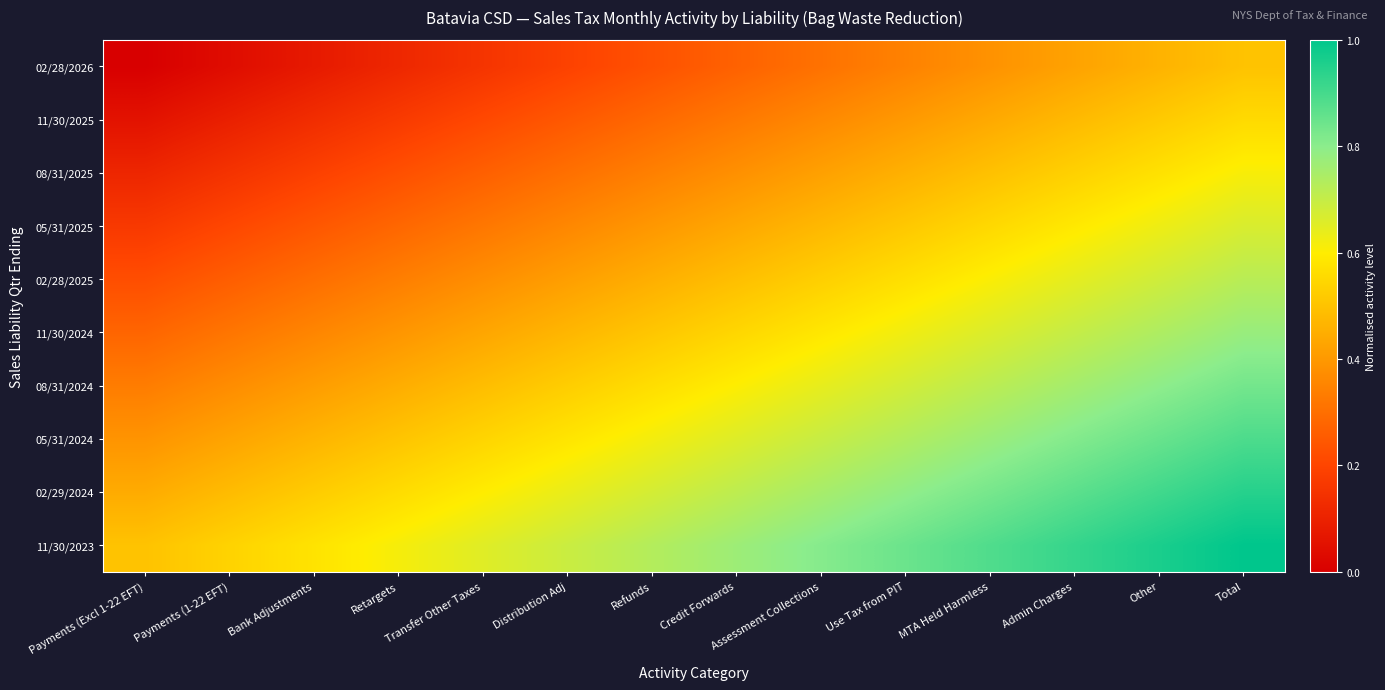

Count the number of data series in this chart.

10